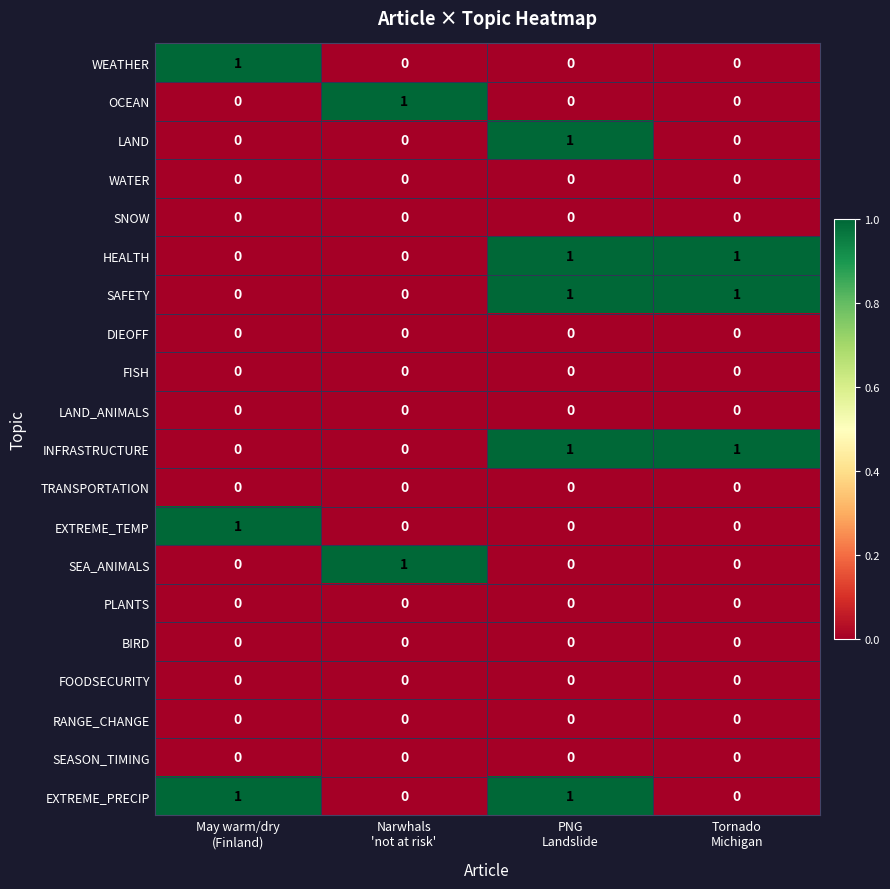

Count the OCEAN values in the range 0 to 1.

4